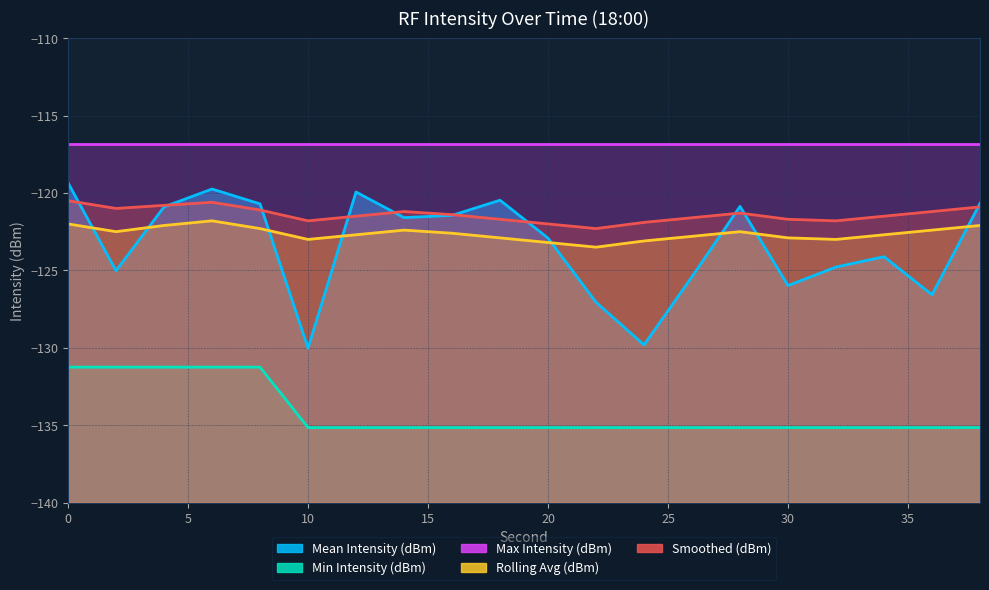

What is the sum of all Mean Intensity (dBm) values?

-2467.4